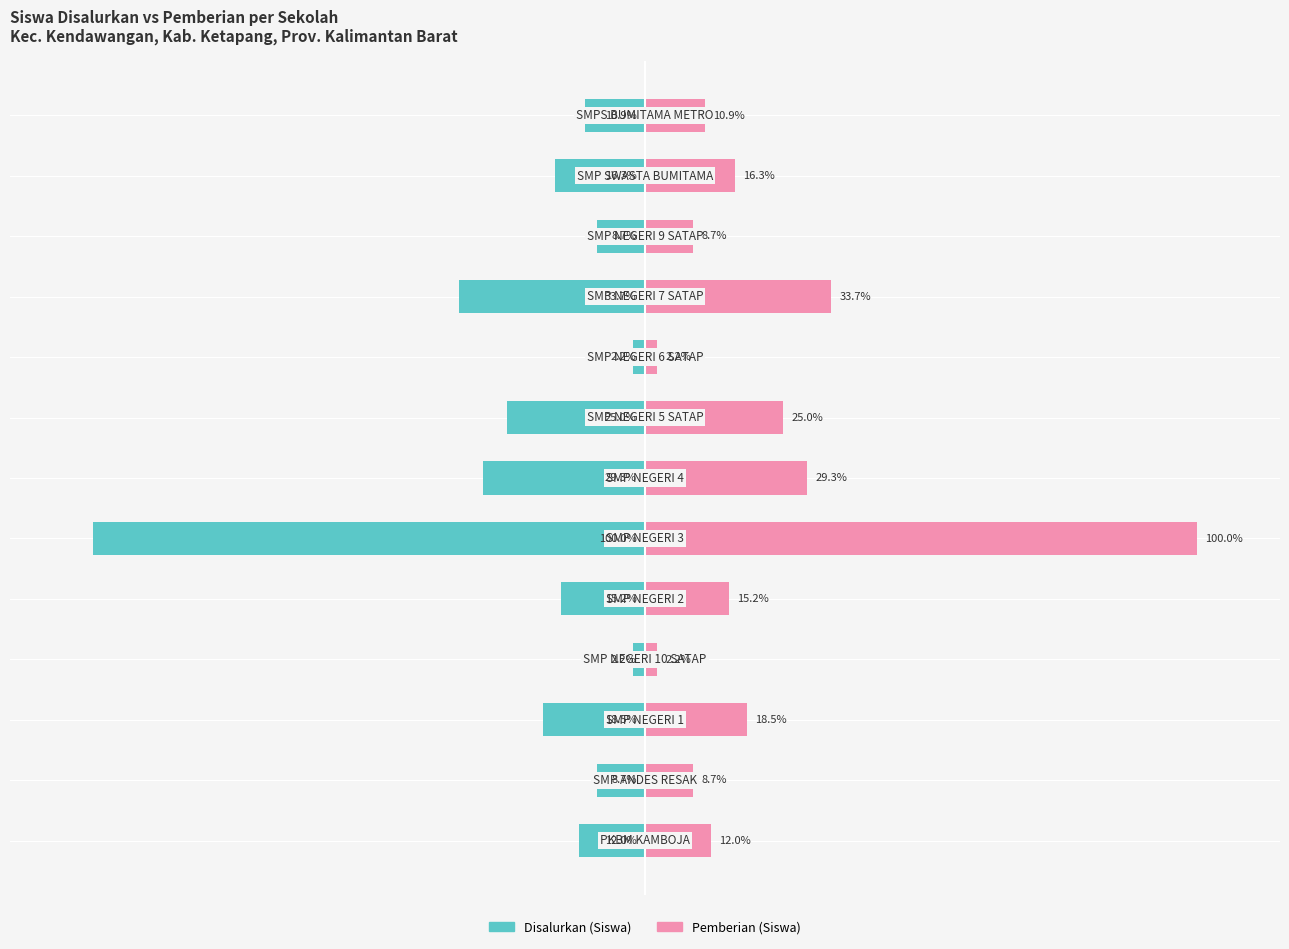

How many categories are shown in the chart?

13